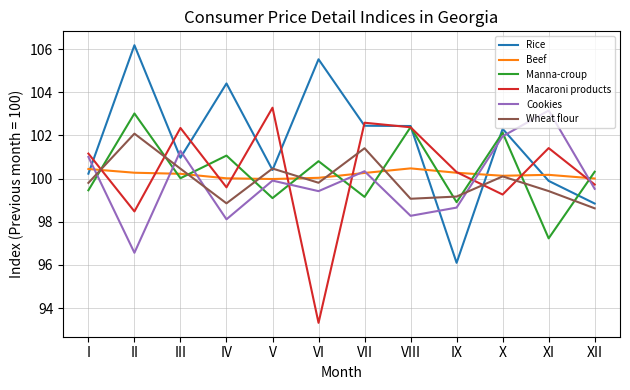

After their last crossing, which series has the higher values: Wheat flour or Manna-croup?

Manna-croup